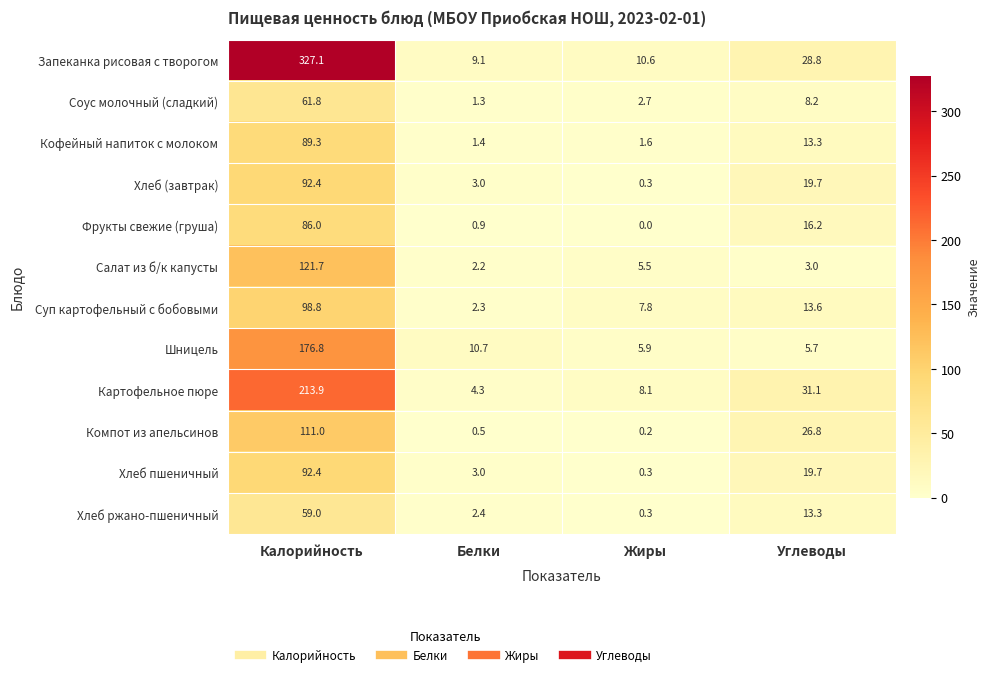

Which series has the largest total across all categories?

Запеканка рисовая с творогом